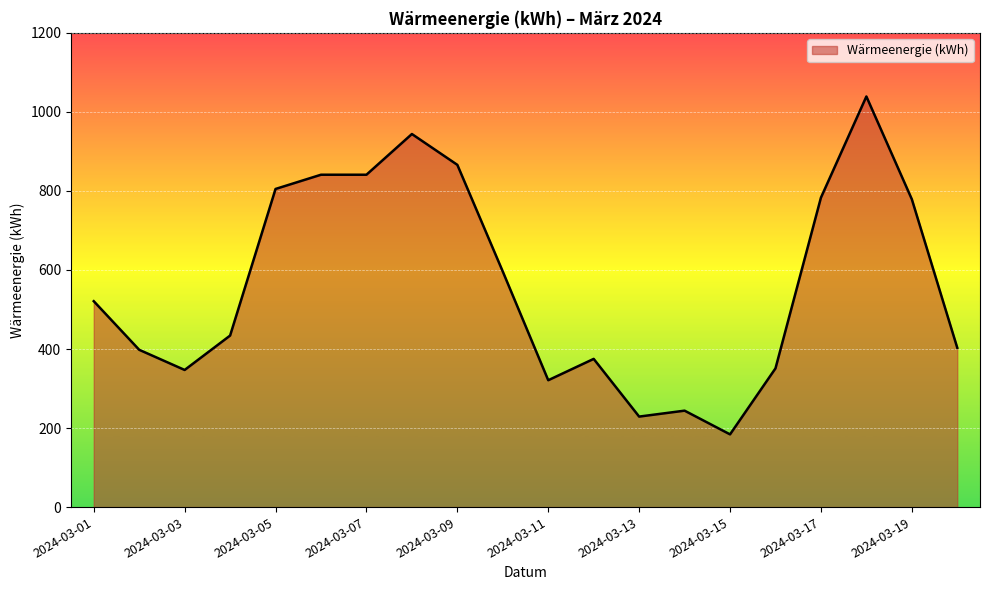

What is the maximum value shown in the chart?

1039